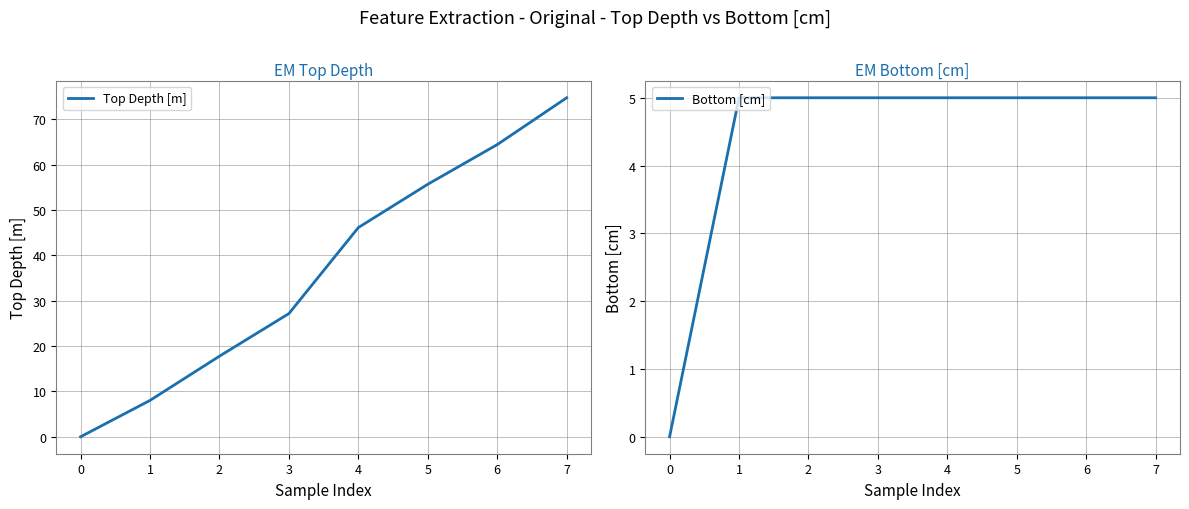

What is the difference between the maximum and second lowest values in the Top Depth [m] series?

66.7